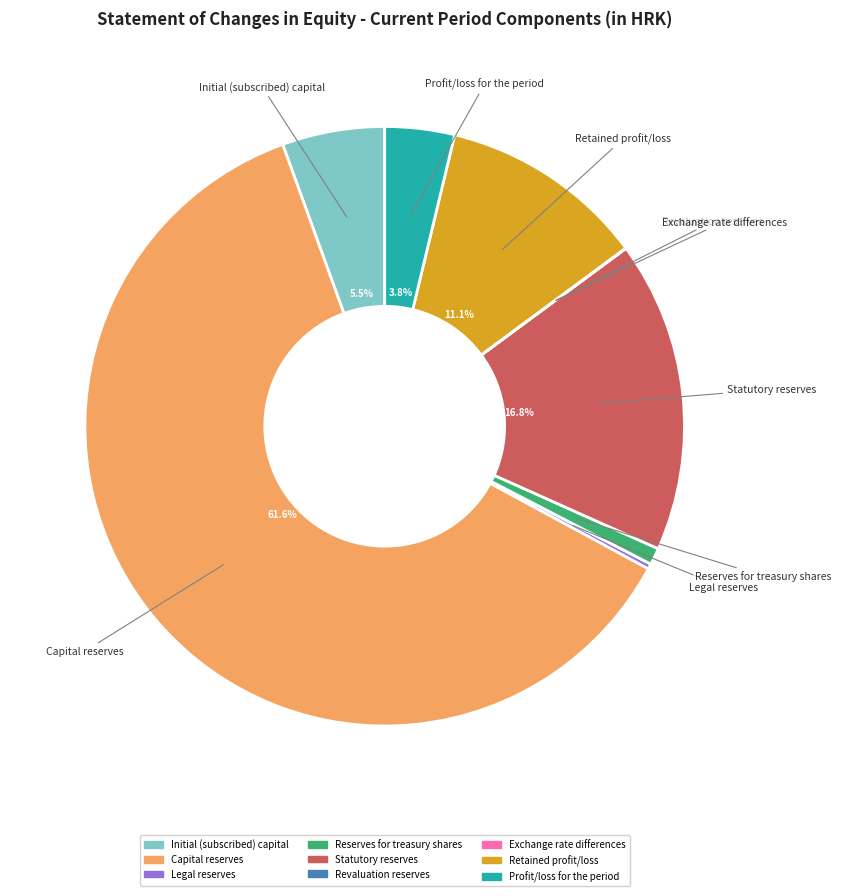

Does Capital reserves represent more than half of the total?

Yes